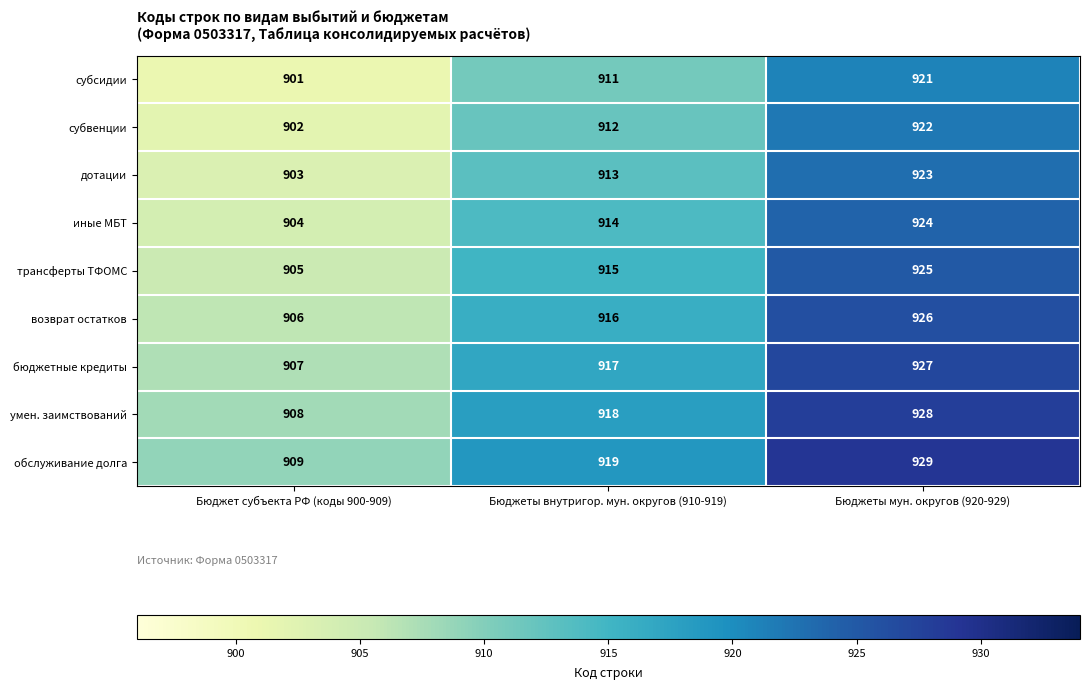

List the labels in order of субвенции value, largest first.

Бюджеты мун. округов (920-929), Бюджеты внутригор. мун. округов (910-919), Бюджет субъекта РФ (коды 900-909)